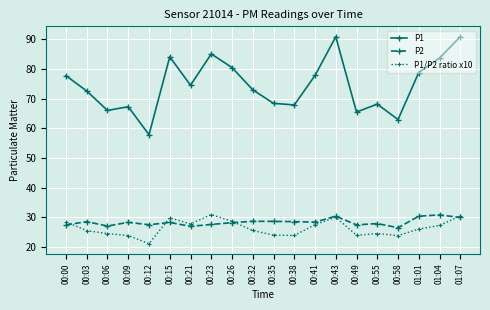

What is the label of the 5th point from the right?

00:55